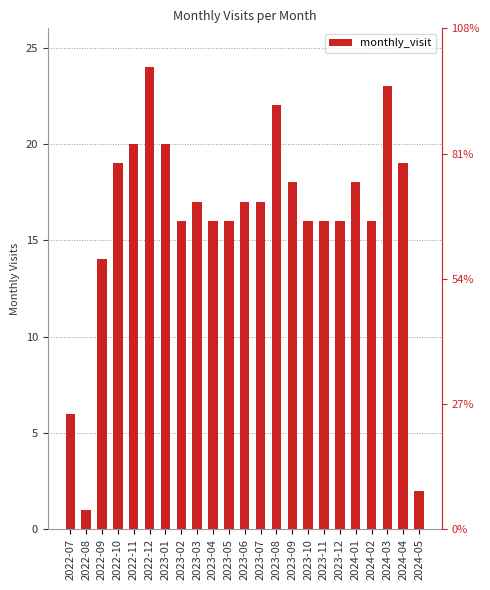

Which has a higher value, 2023-06 or 2023-07?

2023-06